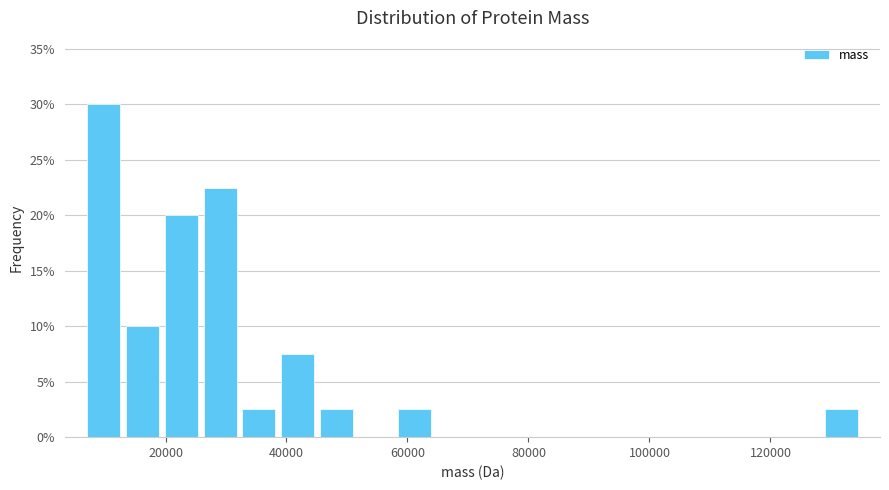

Read against the x-axis, roughly where is the centre of the tallest bar?

10000